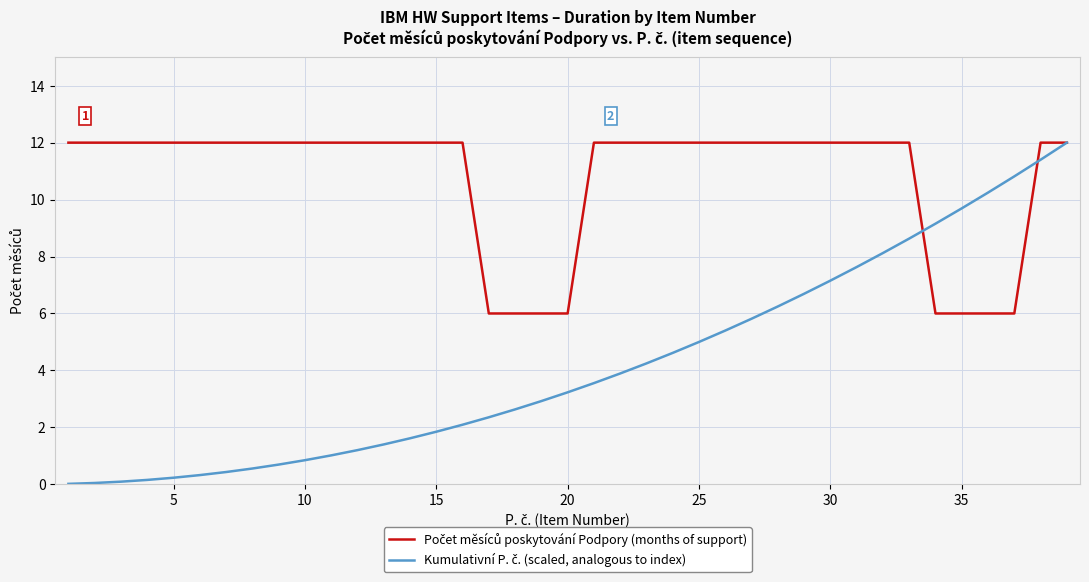

What is the greatest value displayed?

12.0